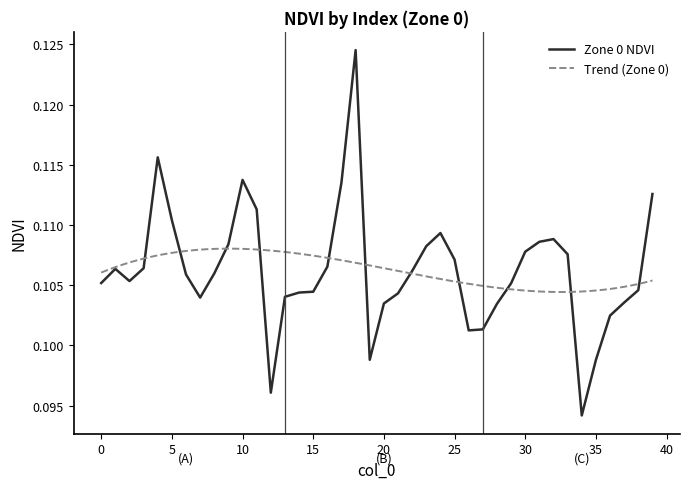

What is the value of the 37th point from the left?

0.1